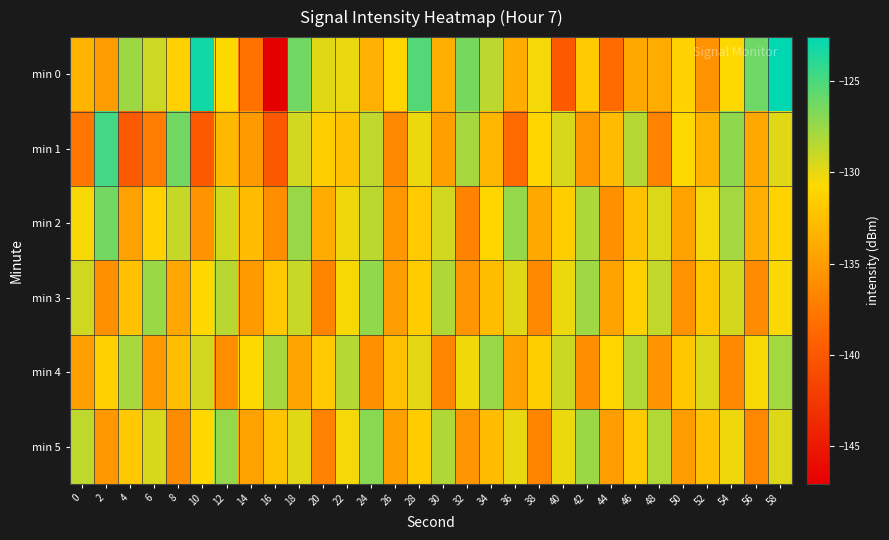

How many data points does each series have?

30